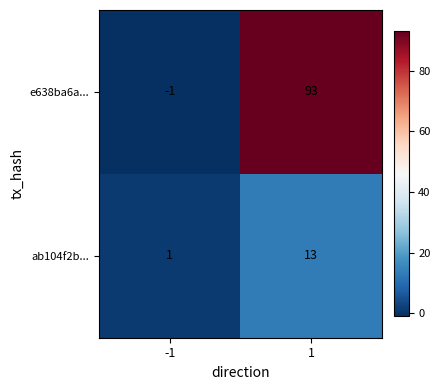

Rank the series by their average value, from lowest to highest.

ab104f2b..., e638ba6a...